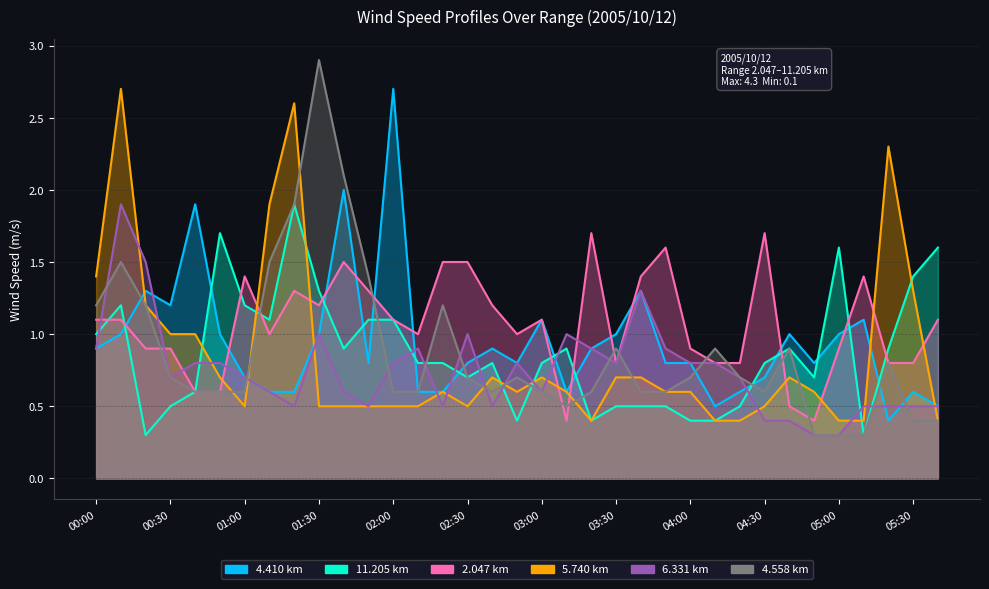

Which series has the largest range (max minus min)?

4.558